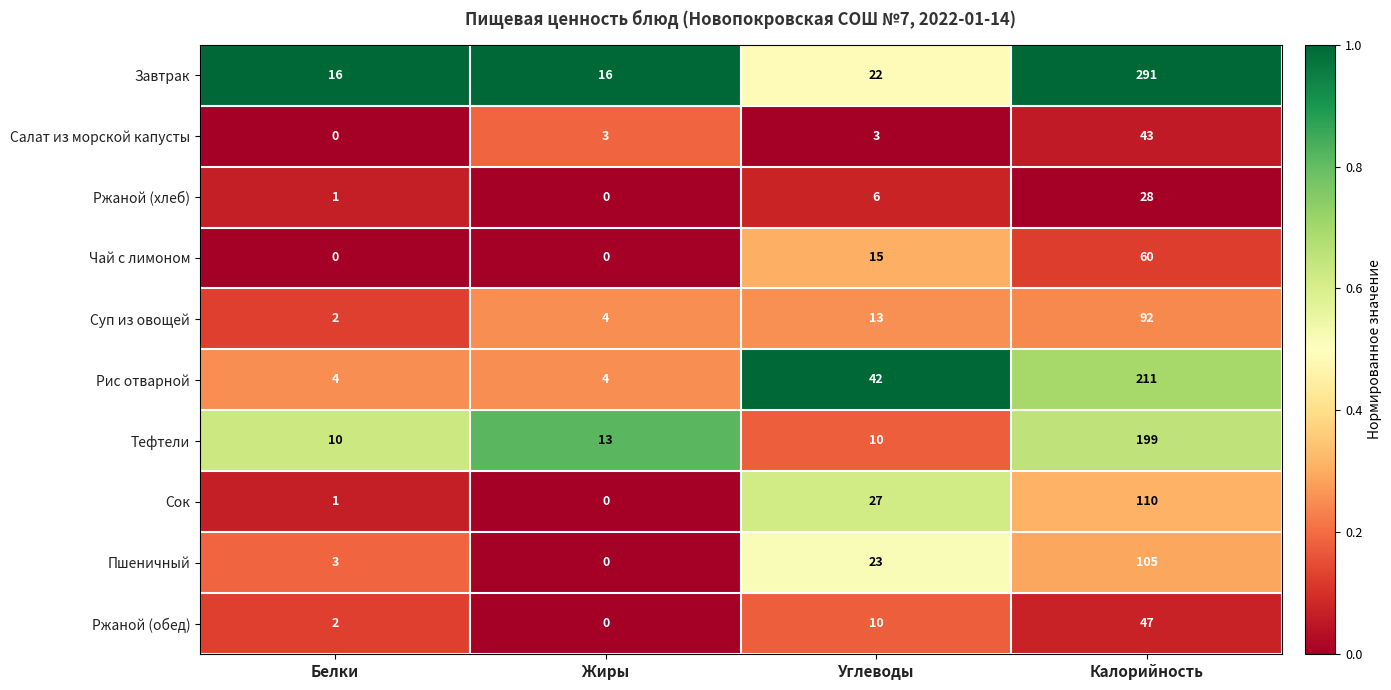

What is the difference between the second highest and minimum values in the Тефтели series?

3